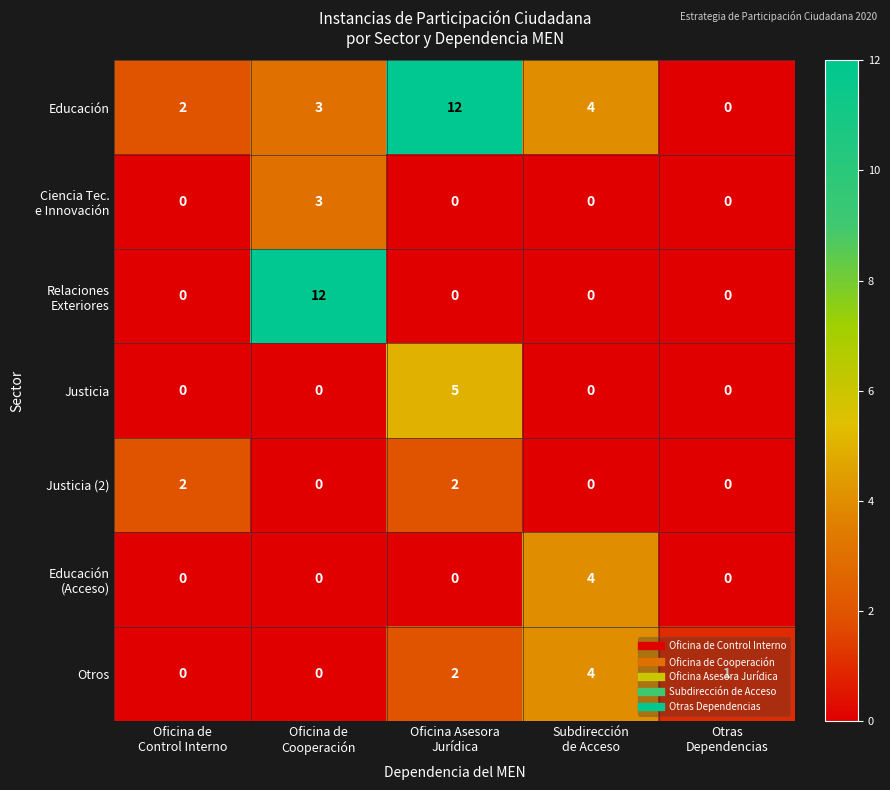

What is the highest value of the Otros series?

4